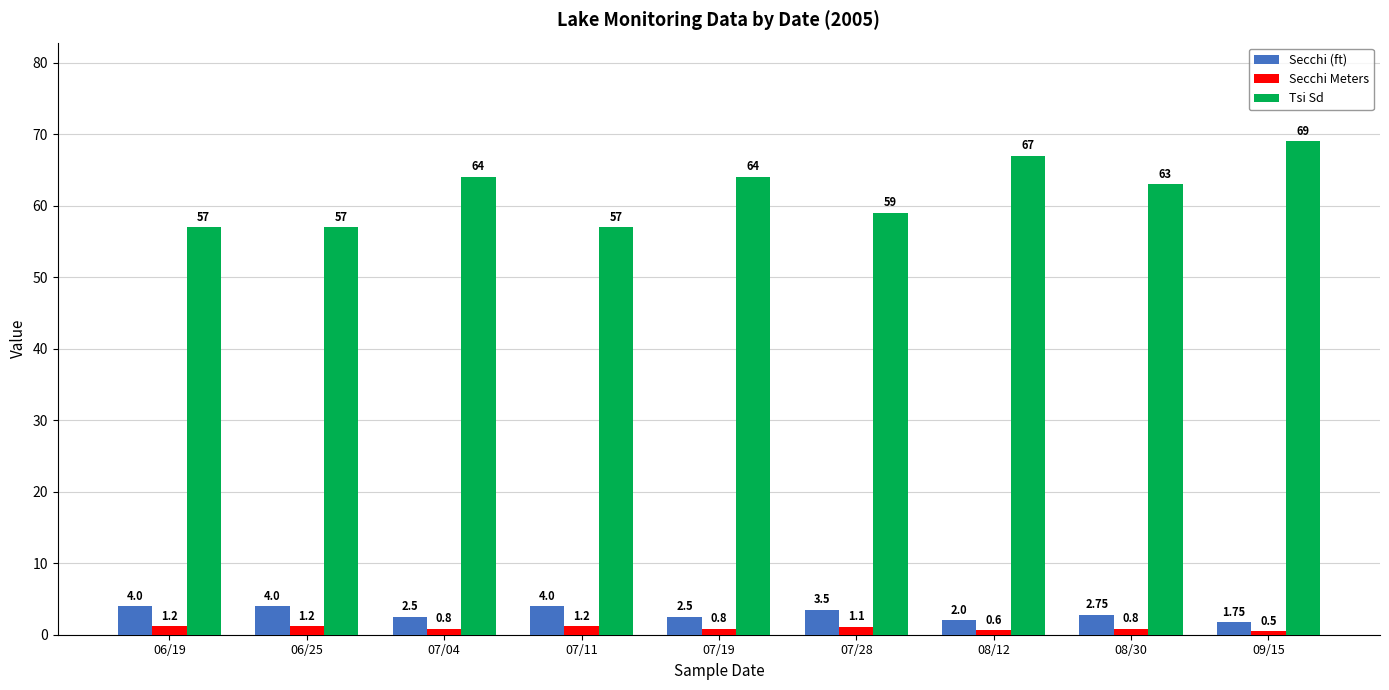

How many data points does each series have?

9